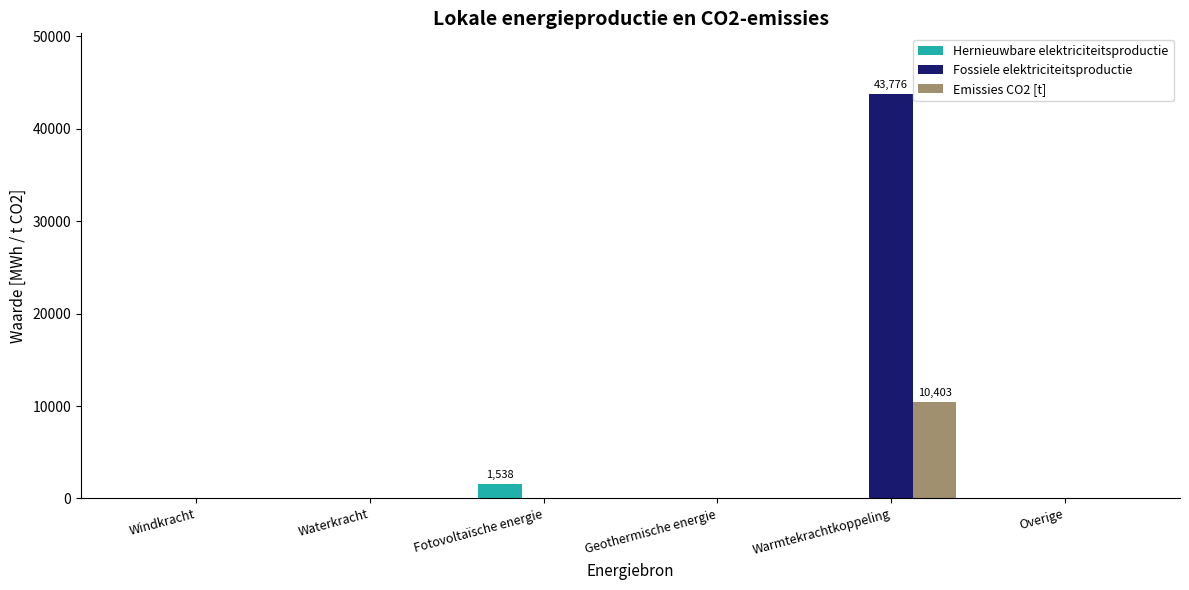

At which category does the chart reach its peak across all series?

Warmtekrachtkoppeling